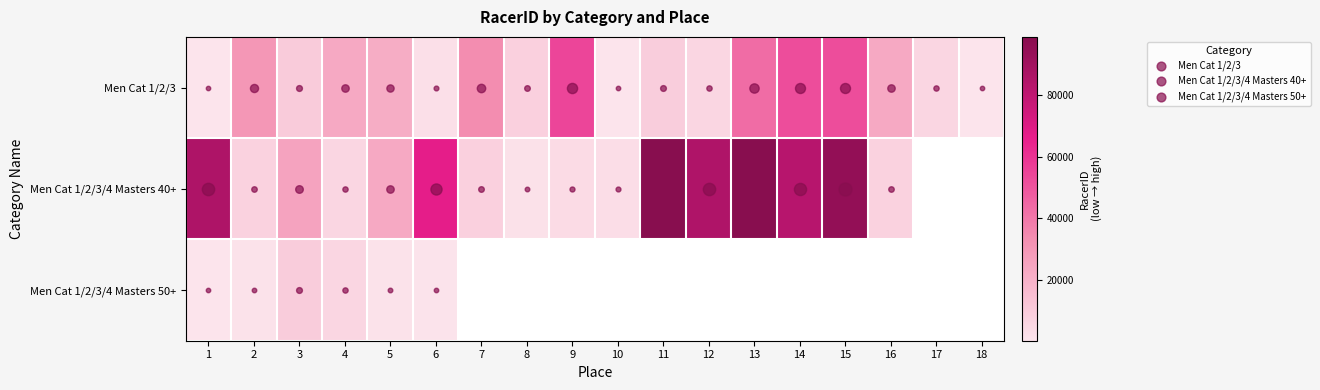

What is the spread (max minus min) of values at 12?

79259.0